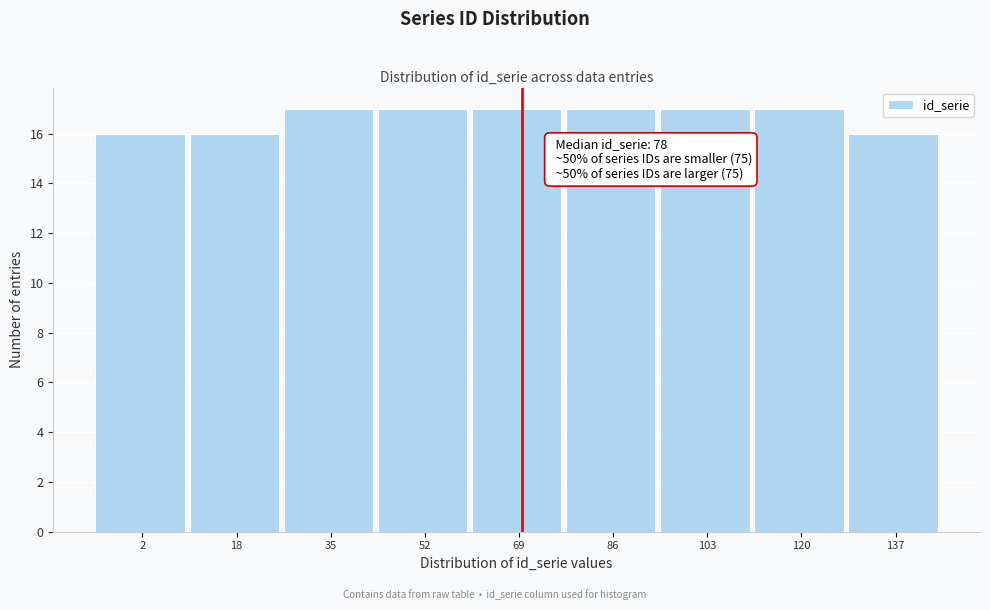

Reading right to left, transcribe all the data shown in this chart.

16	17	17	17	17	17	17	16	16